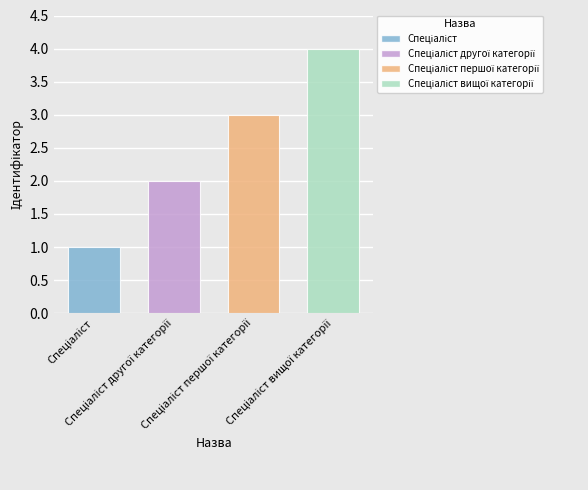

At which label does the data first exceed 3?

Спеціаліст вищої категорії